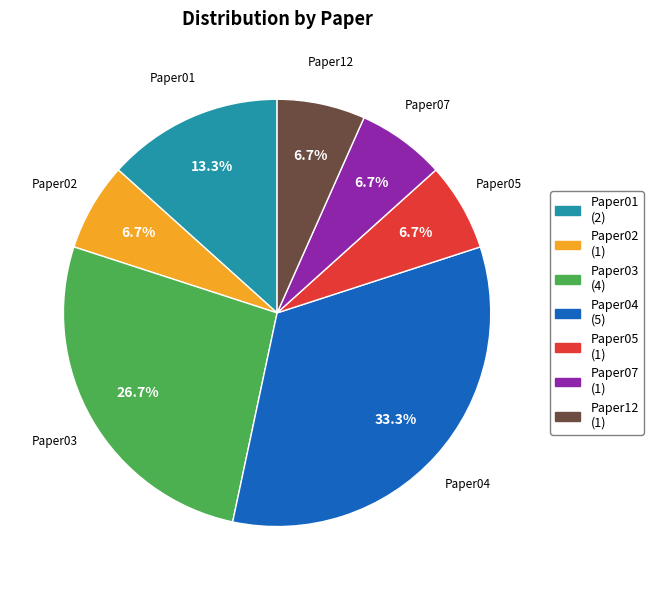

What portion of the pie excludes Paper01?

86.7%